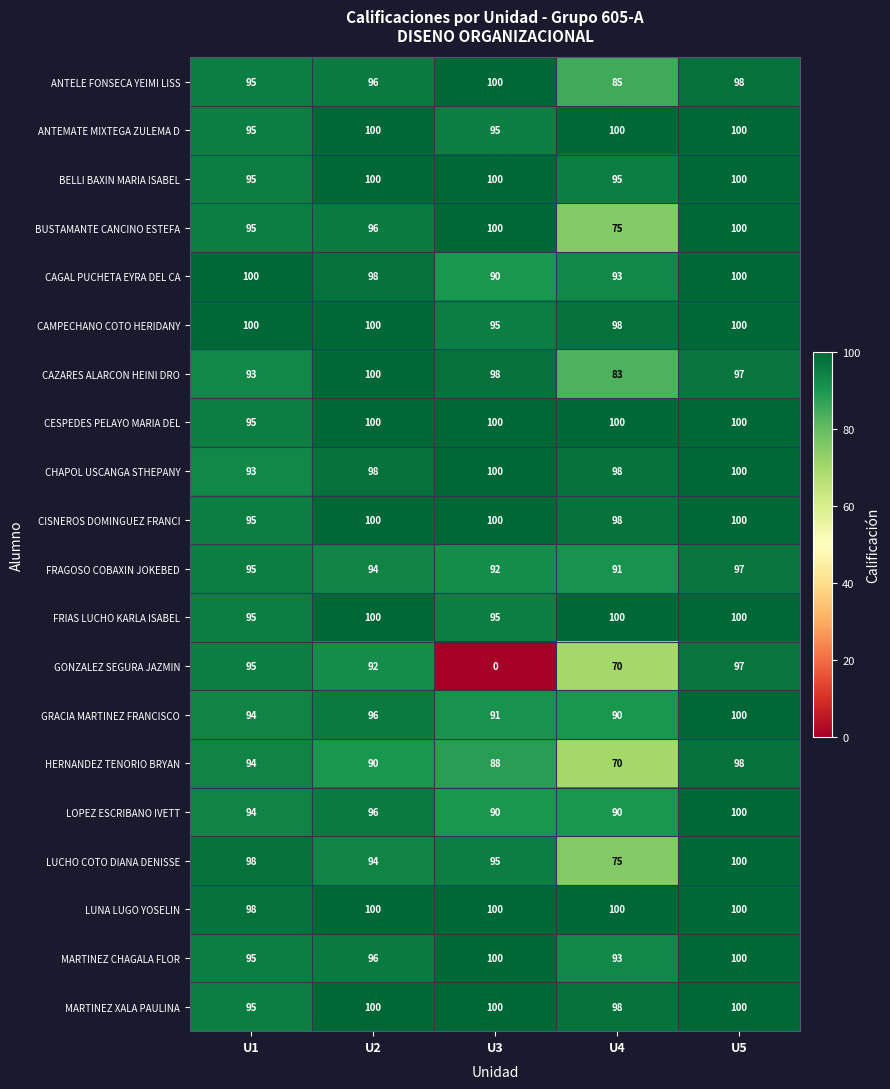

What is the maximum value for FRIAS LUCHO KARLA ISABEL?

100